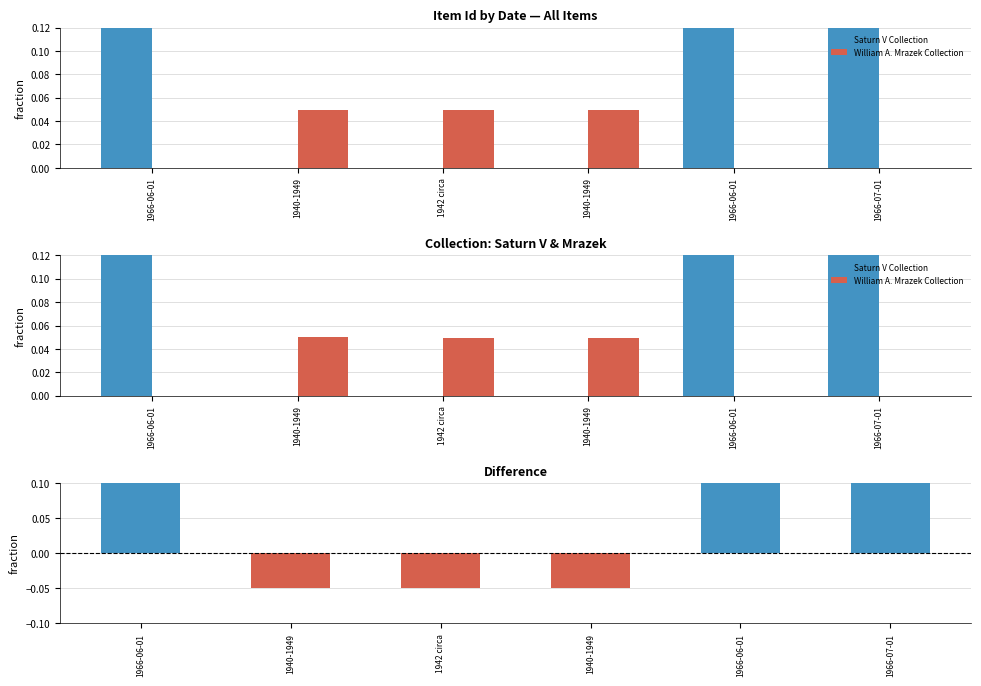

Is it true that Saturn V Collection equals 0.3 at 1940-1949?

False